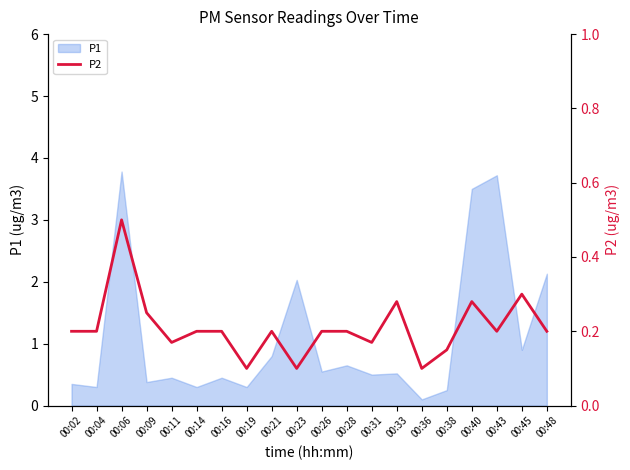

Reading left to right, what are all the values shown in this chart?

00:02=0.2	00:04=0.2	00:06=0.5	00:09=0.2	00:11=0.2	00:14=0.2	00:16=0.2	00:19=0.1	00:21=0.2	00:23=0.1	00:26=0.2	00:28=0.2	00:31=0.2	00:33=0.3	00:36=0.1	00:38=0.1	00:40=0.3	00:43=0.2	00:45=0.3	00:48=0.2